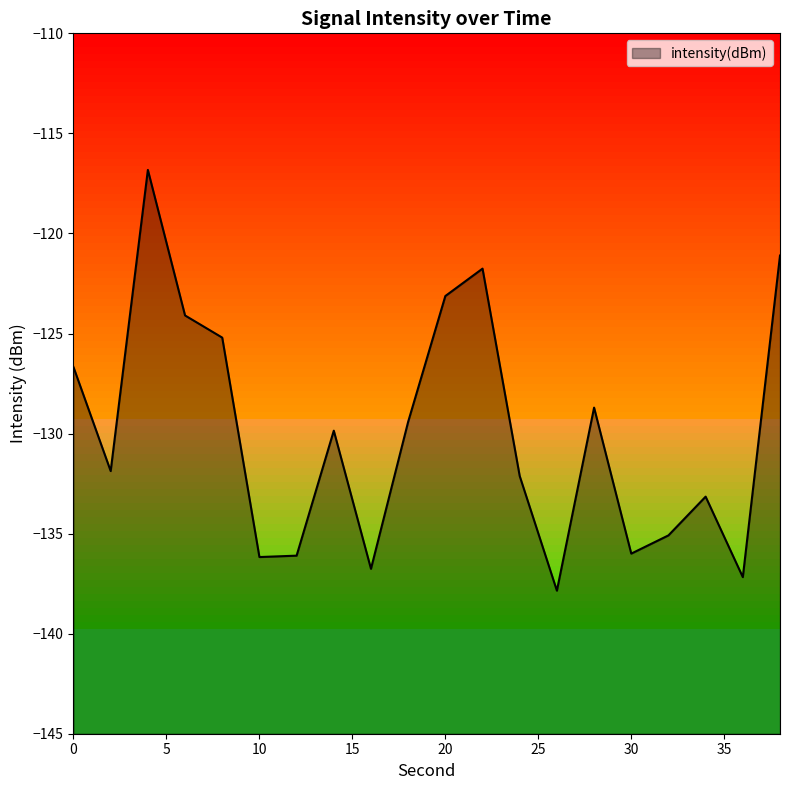

What is the change in value from 14 to 28?

+1.2